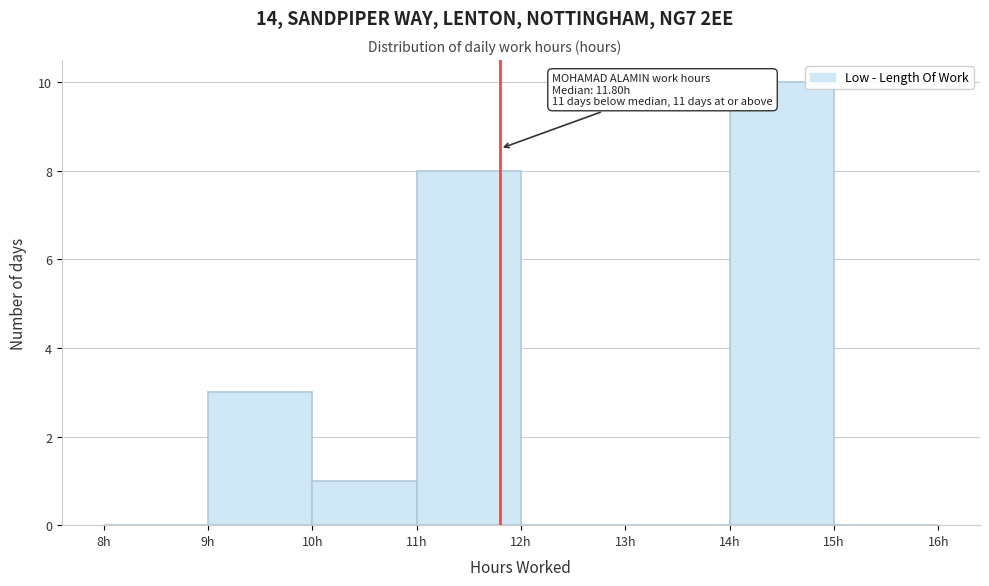

Which range on the x-axis has the tallest bar?

14 to 15